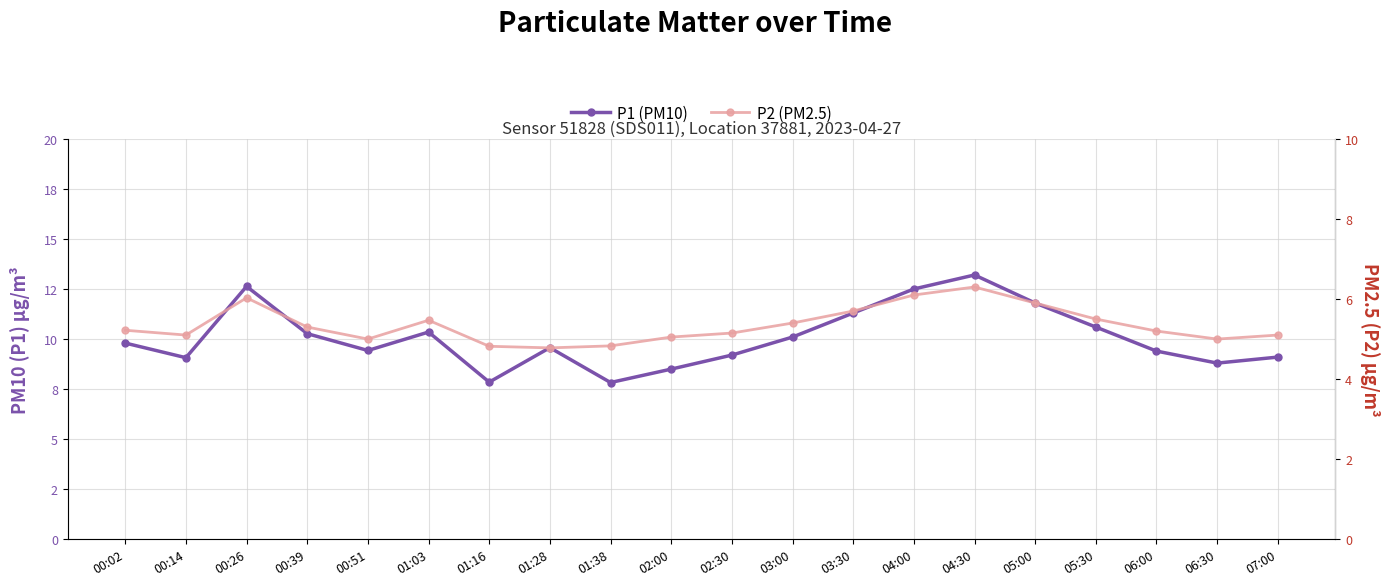

Reading left to right, extract all data points from this chart.

P1 (PM10): 9.8	9.1	12.6	10.3	9.4	10.3	7.8	9.6	7.8	8.5	9.2	10.1	11.3	12.5	13.2	11.8	10.6	9.4	8.8	9.1
P2 (PM2.5): 5.2	5.1	6.0	5.3	5.0	5.5	4.8	4.8	4.8	5.0	5.2	5.4	5.7	6.1	6.3	5.9	5.5	5.2	5.0	5.1